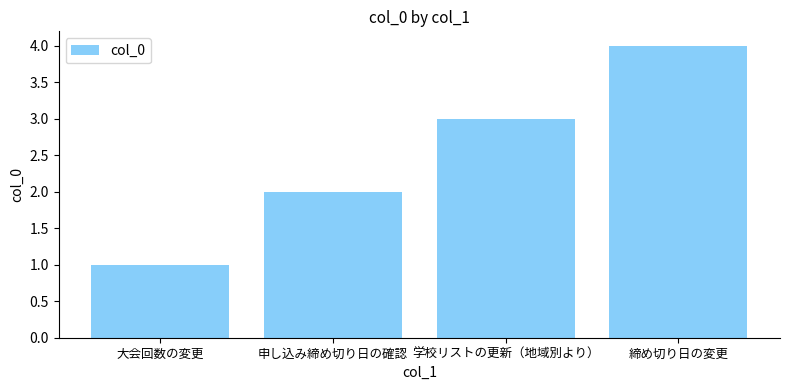

How many bars are there in total?

4